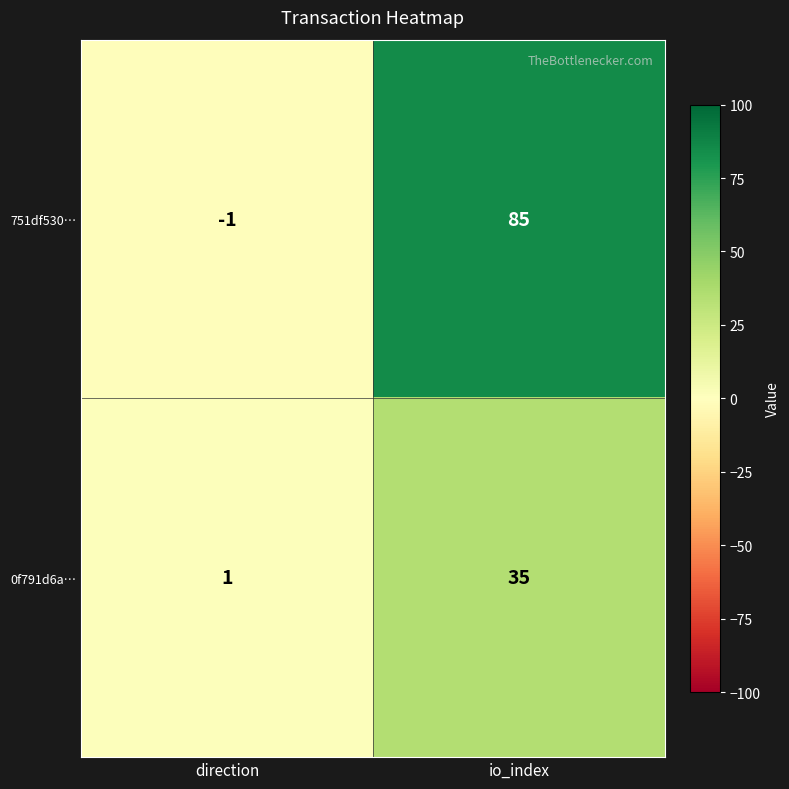

What is the sum of the 0f791d6a… values at direction and io_index?

36